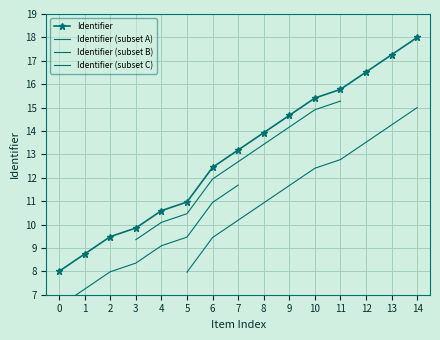

Reading left to right, what are all the values shown in this chart?

8.0	8.7	9.5	9.9	10.6	11.0	12.4	13.2	13.9	14.7	15.4	15.8	16.5	17.3	18.0